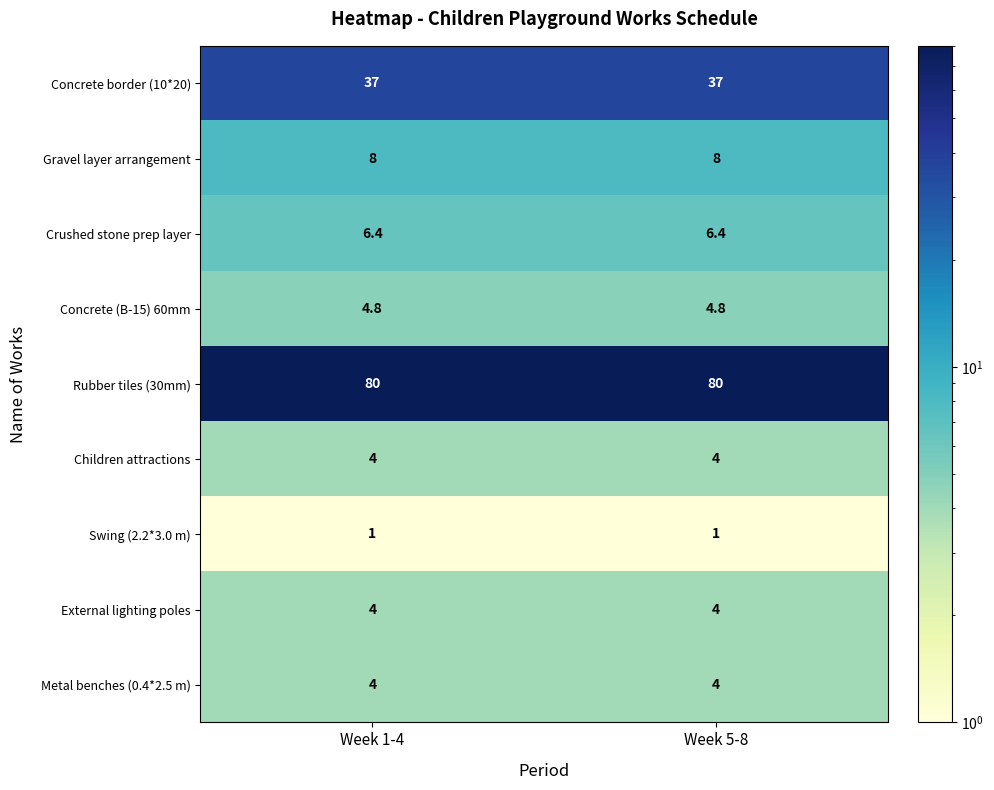

What is the average value of the Rubber tiles (30mm) series?

80.0